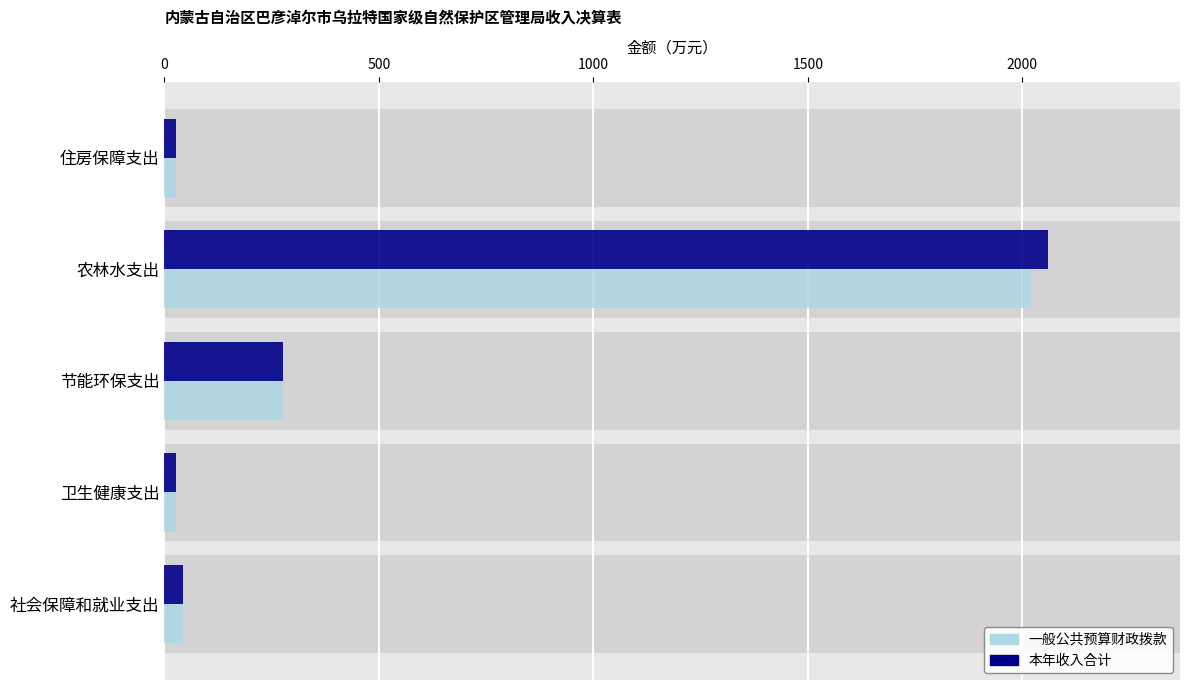

What is the value of the 本年收入合计 bar at the 1st from the left?

44.0